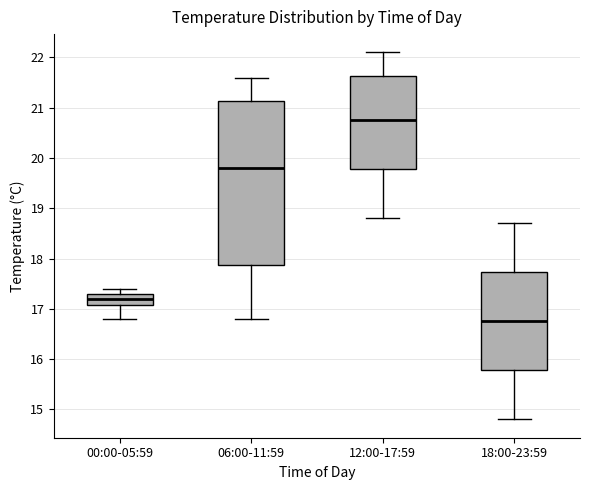

Reading left to right, transcribe this box plot: for each box, give where its median line is, the range the box spans, and where its two whiskers end, as read against the y-axis. The values are not printed on the chart, so give them approximately, as read against the axis.

00:00-05:59: median 17.2, box 17.1 to 17.3, whiskers 16.8 to 17.4
06:00-11:59: median 19.8, box 17.9 to 21.1, whiskers 16.8 to 21.6
12:00-17:59: median 20.8, box 19.8 to 21.6, whiskers 18.8 to 22.1
18:00-23:59: median 16.8, box 15.8 to 17.7, whiskers 14.8 to 18.7